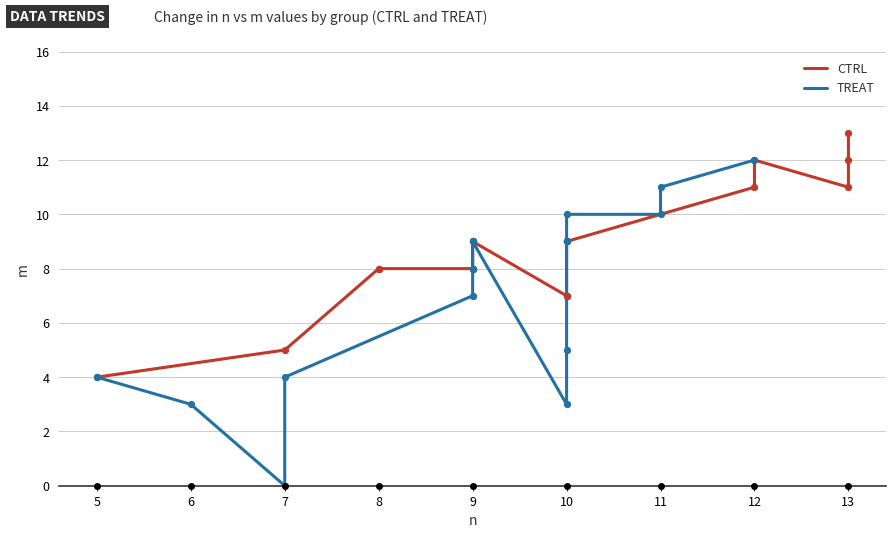

What are all the series names shown in the legend?

CTRL, TREAT